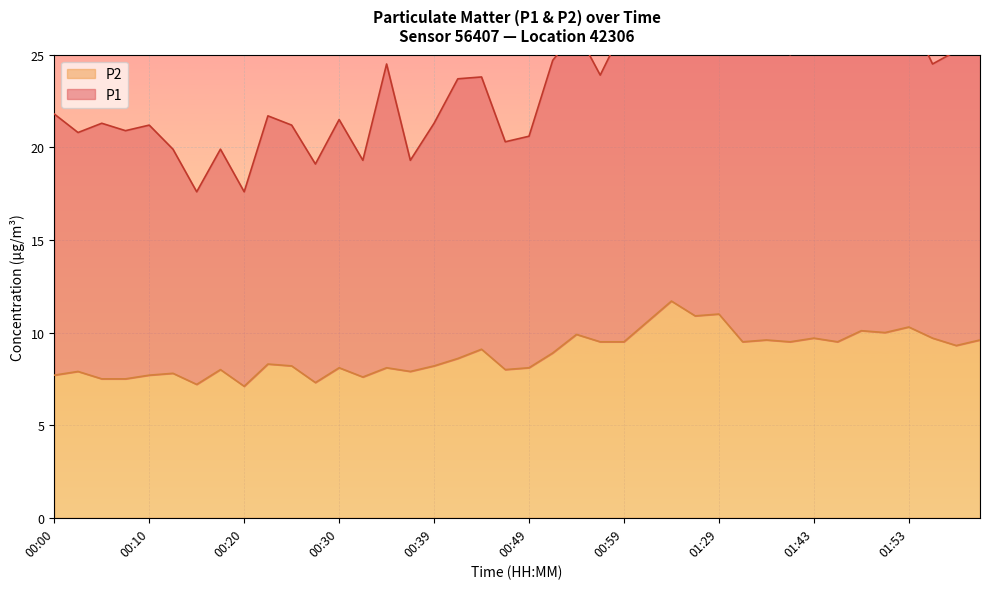

What is the difference between the maximum and minimum values in the P2 series?

4.6